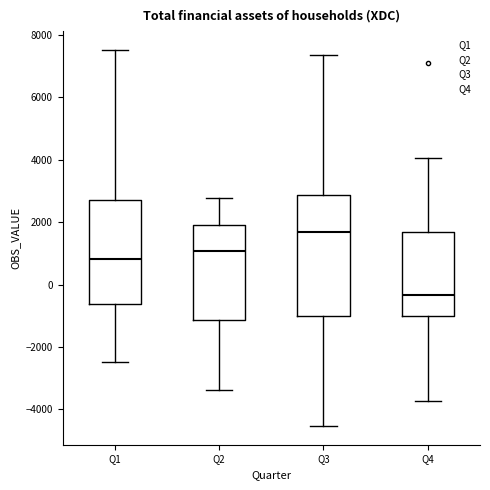

Reading left to right, transcribe this box plot: for each box, give where its median line is, the range the box spans, and where its two whiskers end, as read against the y-axis. The values are not printed on the chart, so give them approximately, as read against the axis.

Q1: median 800, box -600 to 2800, whiskers -2400 to 7600
Q2: median 1000, box -1200 to 1800, whiskers -3400 to 2800
Q3: median 1600, box -1000 to 2800, whiskers -4600 to 7400
Q4: median -400, box -1000 to 1600, whiskers -3800 to 4000